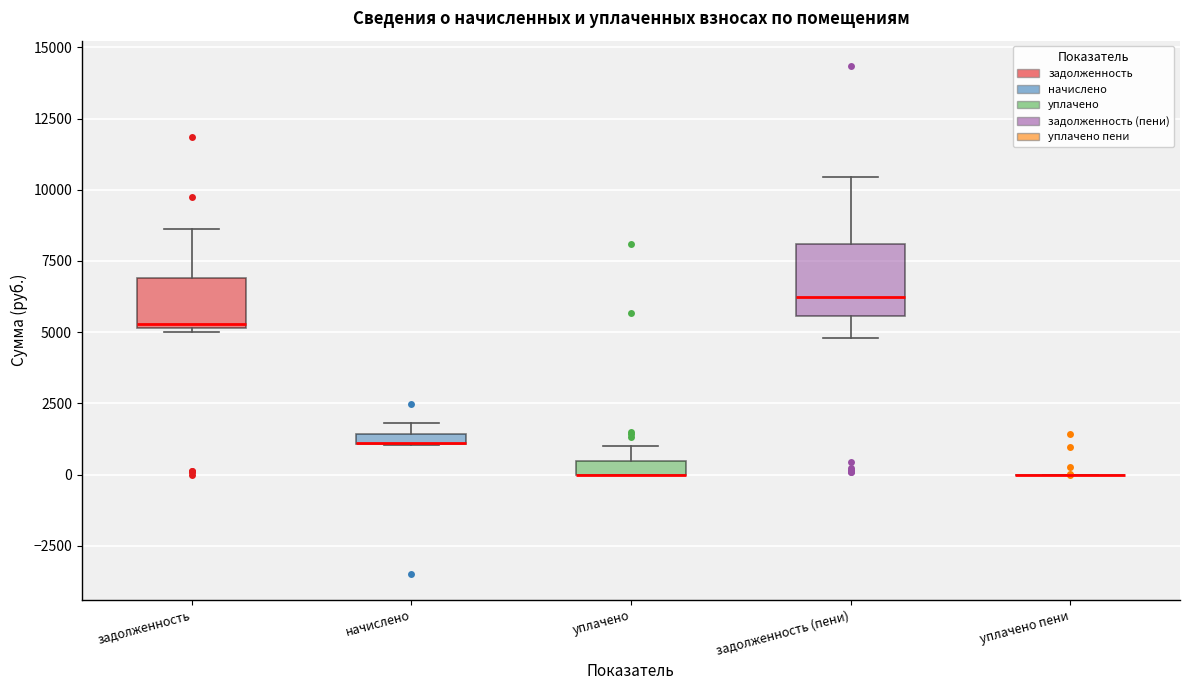

Comparing the boxes themselves (not the whiskers), which one is the tallest?

задолженность (пени)